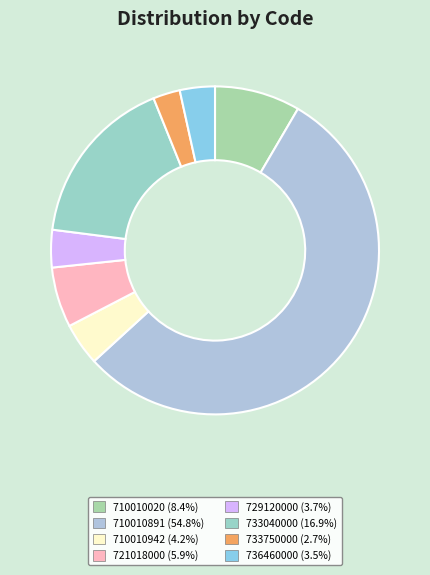

What is the change in value from 710010020 to 736460000?

-68500